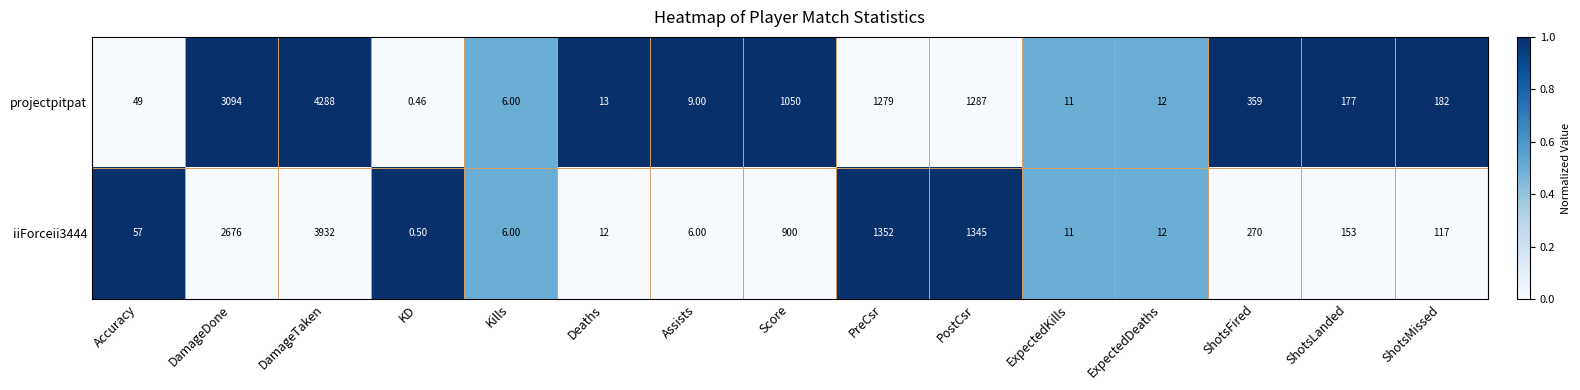

Rank the series by their average value, from lowest to highest.

iiForceii3444, projectpitpat